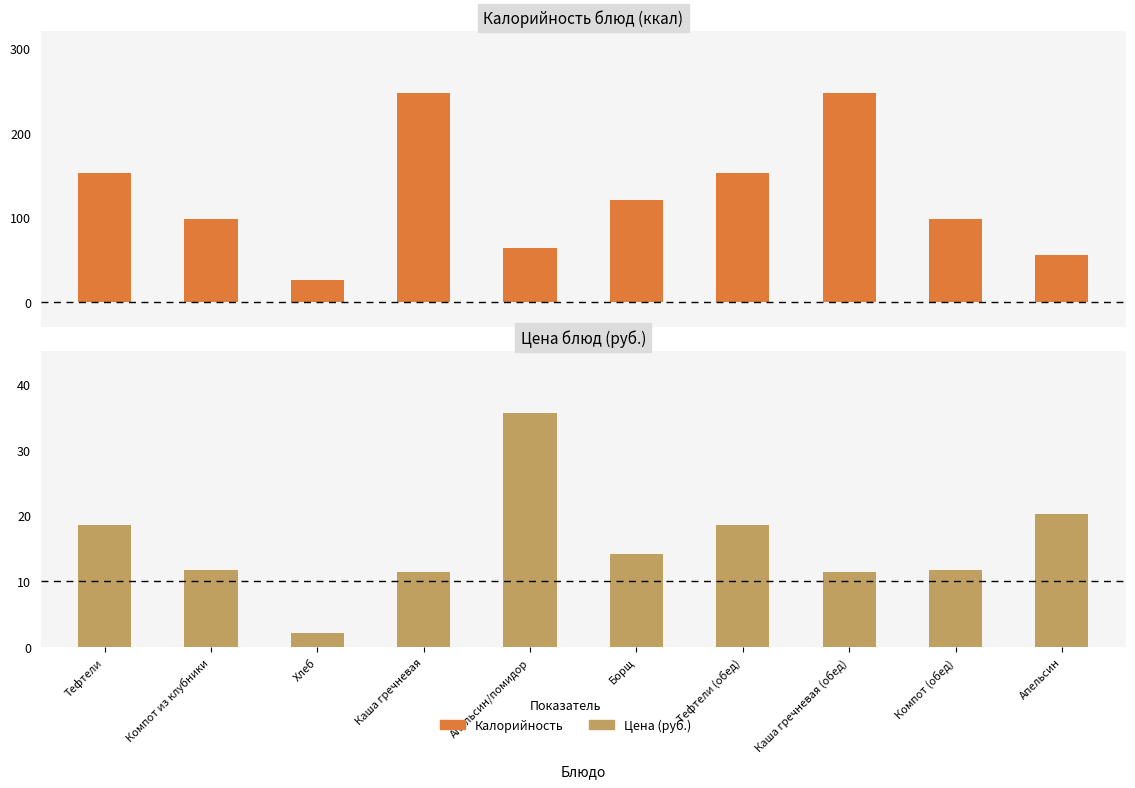

The Цена (руб.) series shows 20.2 at Апельсин. True or false?

True